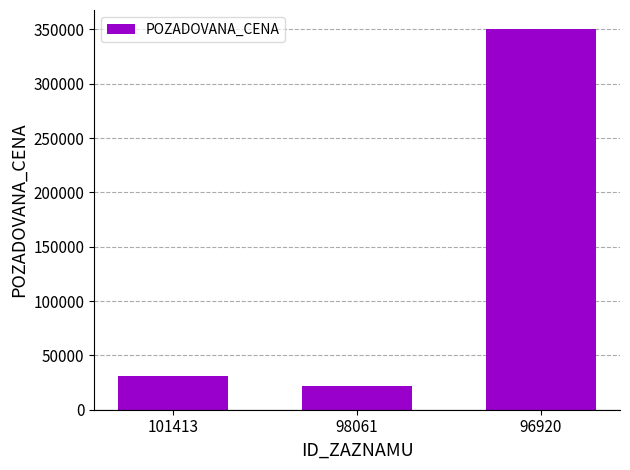

List the labels in order of value, smallest first.

98061, 101413, 96920